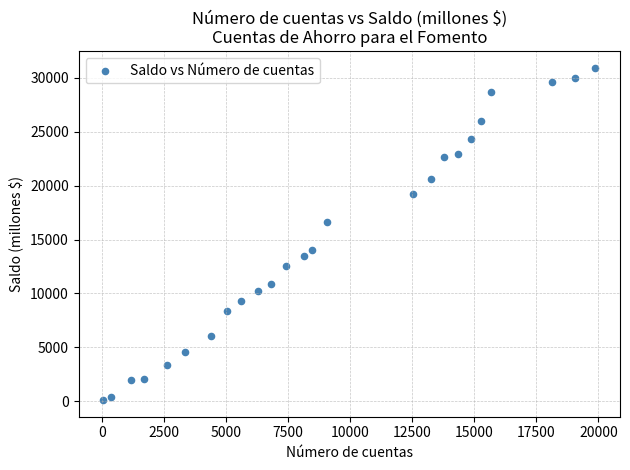

What is the range of Y values (max minus min)?

30795.0